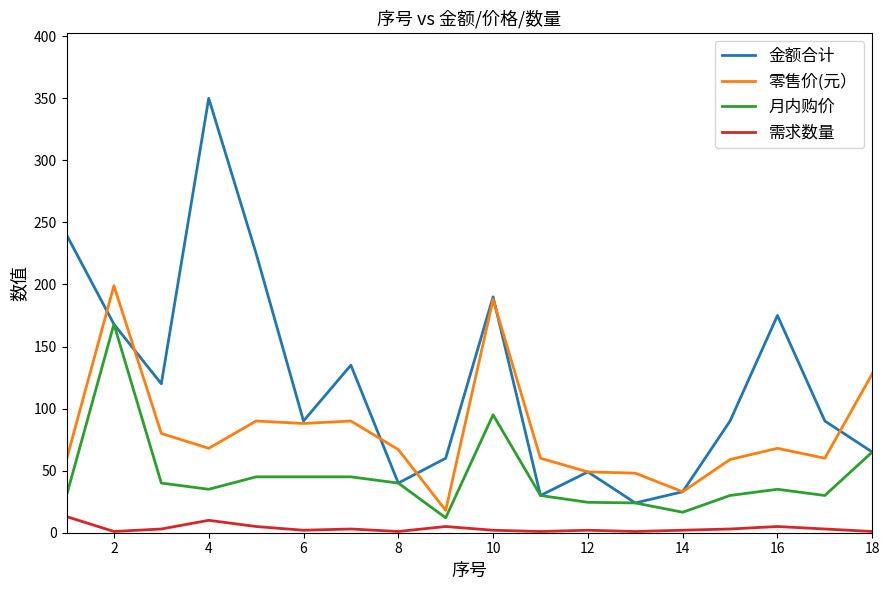

What is the minimum value shown in the chart?

1.0